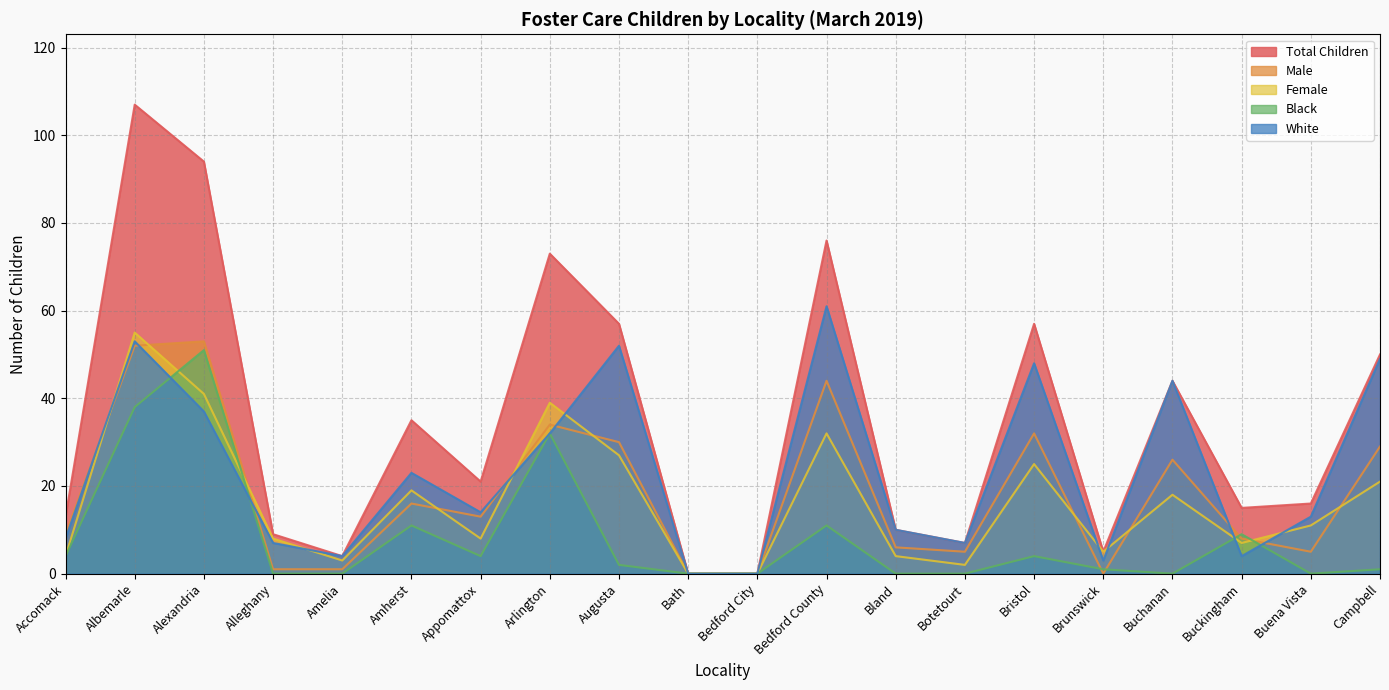

In Male, how many points are higher than both neighbors (excluding endpoints)?

6